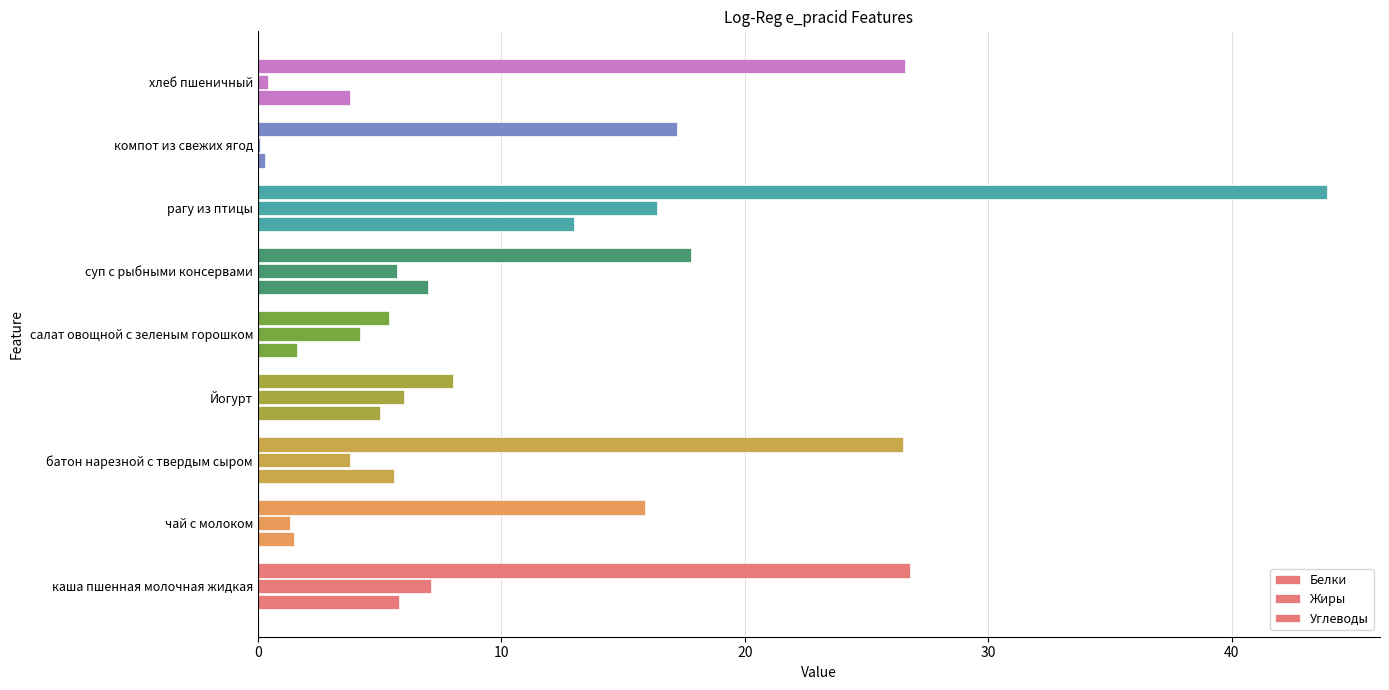

How many distinct data groups are displayed?

3